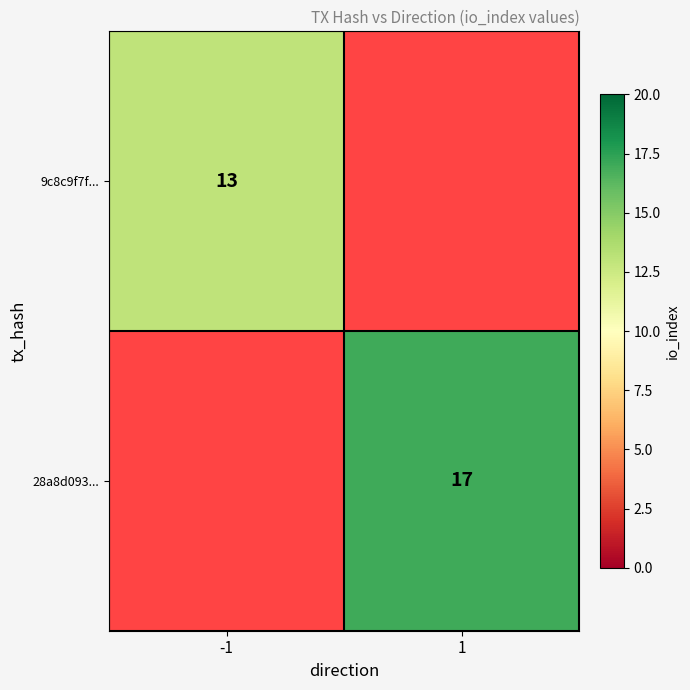

Which label corresponds to the smallest value in the chart?

-1